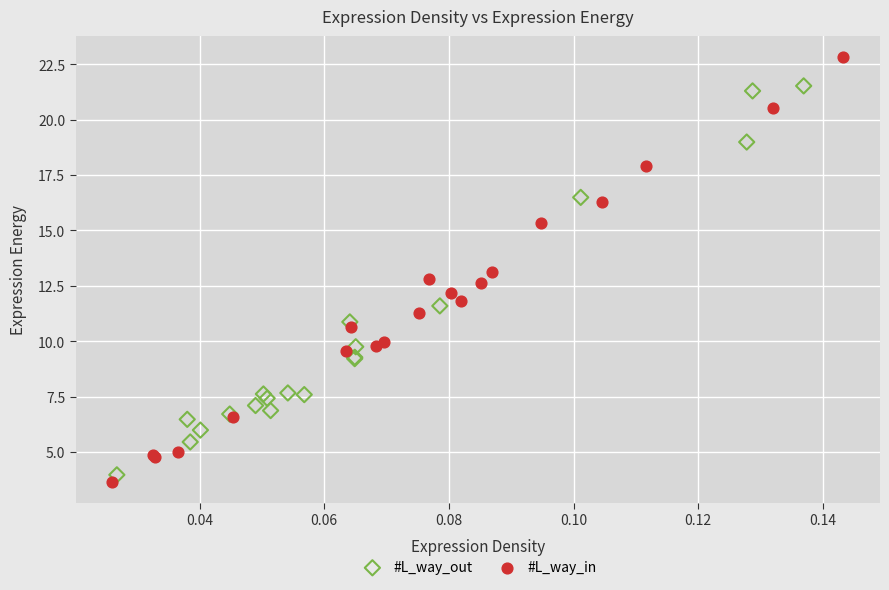

Which series contains the highest Y value?

#L_way_in